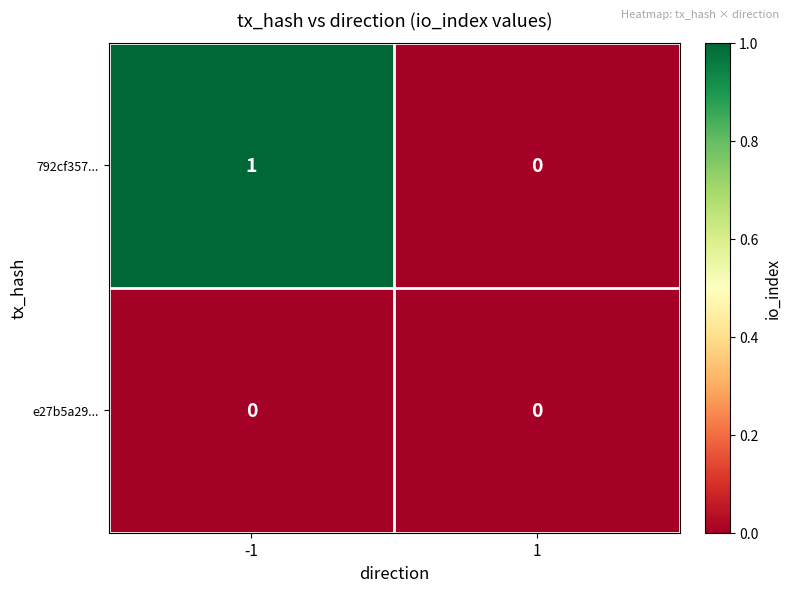

The 792cf357... series shows 1 at -1. True or false?

True